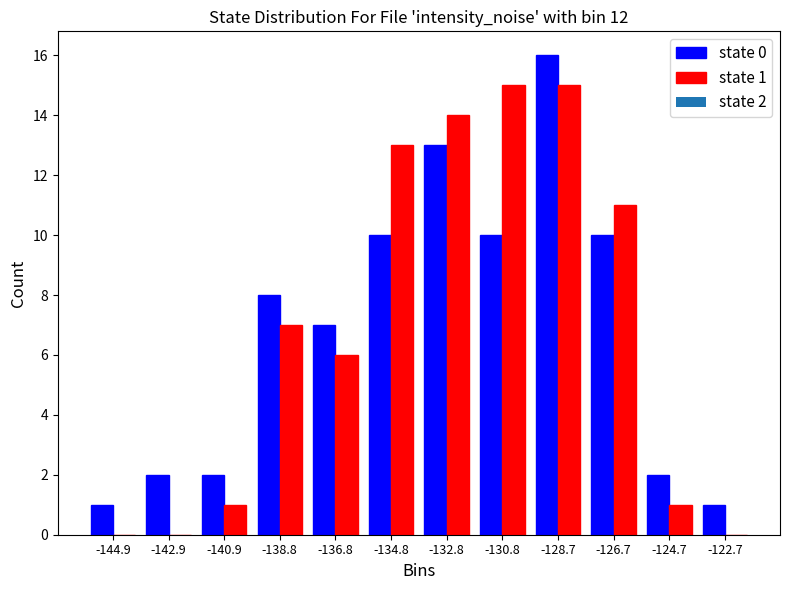

In the state 0 series, which range on the x-axis has the tallest bar?

-130.0 to -127.5